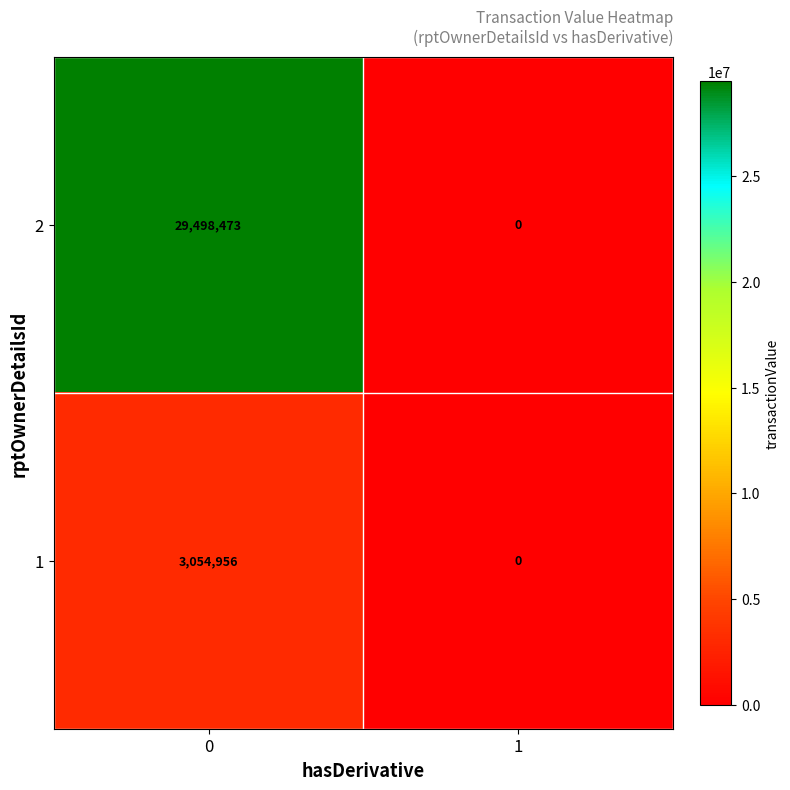

Reading left to right, what are all the values shown in this chart?

2: 29498473	0
1: 3054956	0